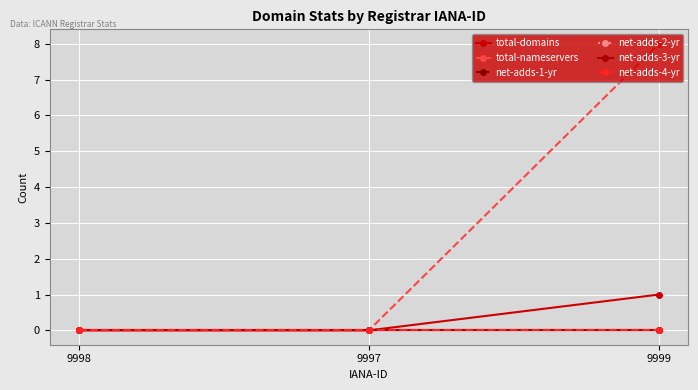

Rank the series by their maximum value, from lowest to highest.

net-adds-1-yr, net-adds-2-yr, net-adds-3-yr, net-adds-4-yr, total-domains, total-nameservers